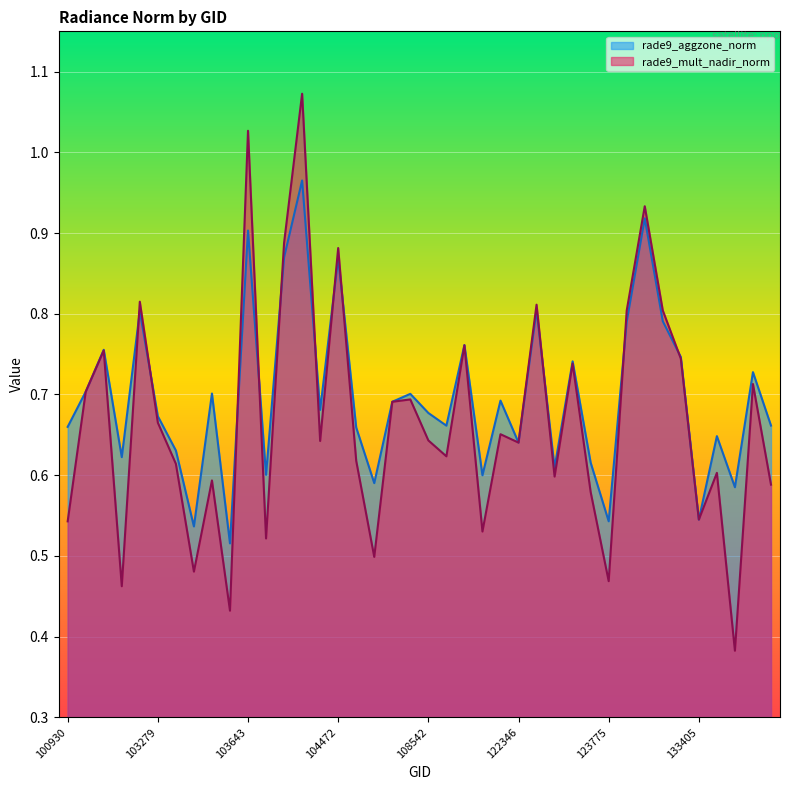

Reading left to right, extract all data points from this chart.

rade9_aggzone_norm: 0.7	0.7	0.8	0.6	0.8	0.7	0.6	0.5	0.7	0.5	0.9	0.6	0.9	1.0	0.7	0.9	0.7	0.6	0.7	0.7	0.7	0.7	0.8	0.6	0.7	0.6	0.8	0.6	0.7	0.6	0.5	0.8	0.9	0.8	0.7	0.5	0.6	0.6	0.7	0.7
rade9_mult_nadir_norm: 0.5	0.7	0.8	0.5	0.8	0.7	0.6	0.5	0.6	0.4	1.0	0.5	0.9	1.1	0.6	0.9	0.6	0.5	0.7	0.7	0.6	0.6	0.8	0.5	0.7	0.6	0.8	0.6	0.7	0.6	0.5	0.8	0.9	0.8	0.7	0.5	0.6	0.4	0.7	0.6